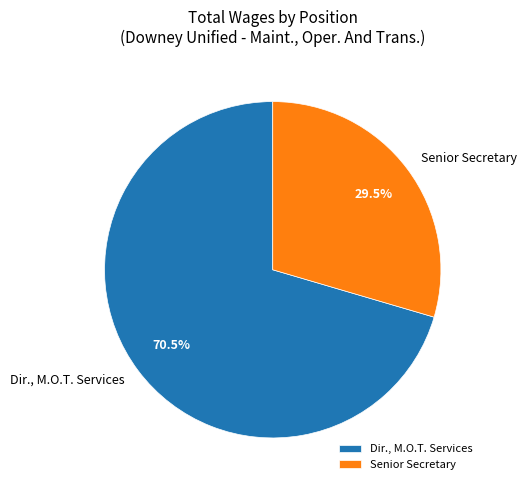

True or false: Dir., M.O.T. Services accounts for 82% of the total.

False